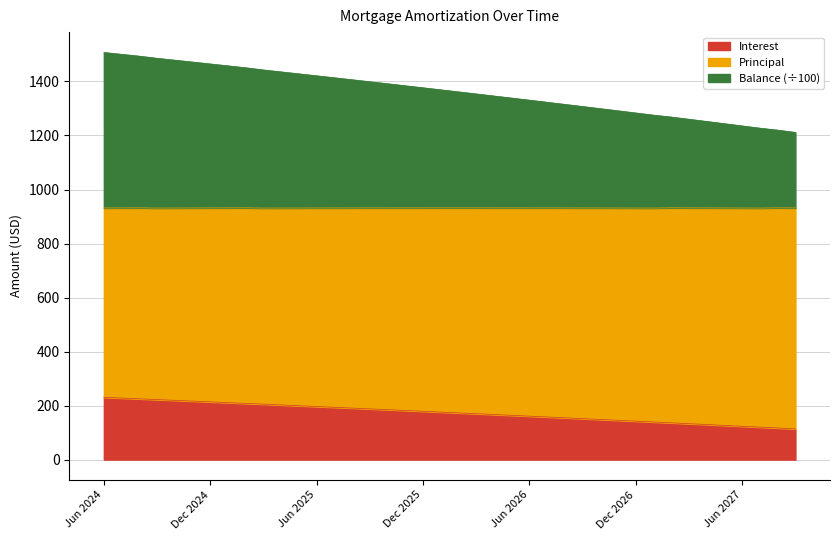

What is the average value of the Interest series?

173.7